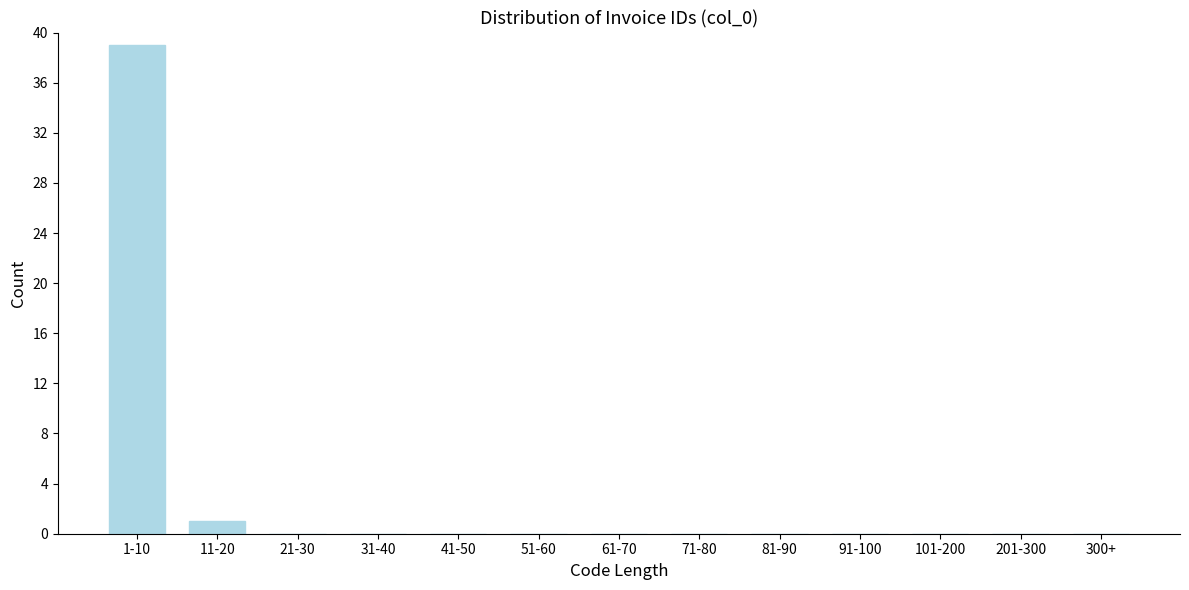

Reading right to left, transcribe all the data shown in this chart.

300+=0	201-300=0	101-200=0	91-100=0	81-90=0	71-80=0	61-70=0	51-60=0	41-50=0	31-40=0	21-30=0	11-20=1	1-10=39